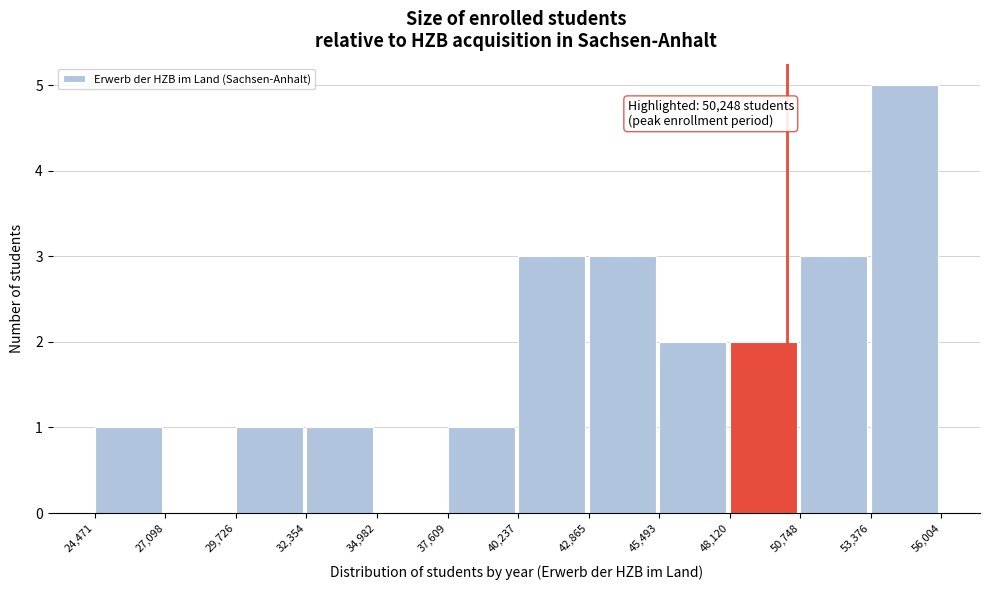

Over which range of the x-axis is the bar tallest?

53,376 to 56,004